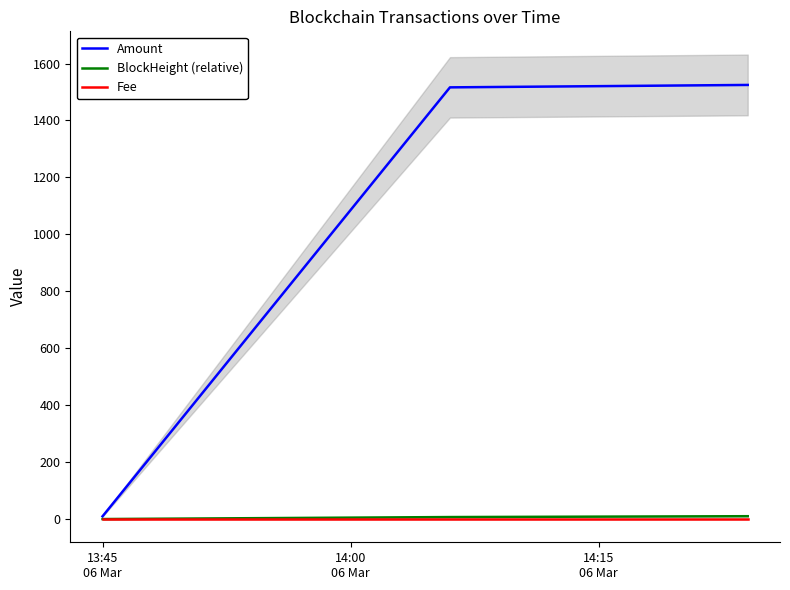

True or false: Fee has a value of 0.1 at 14:00
06 Mar.

True